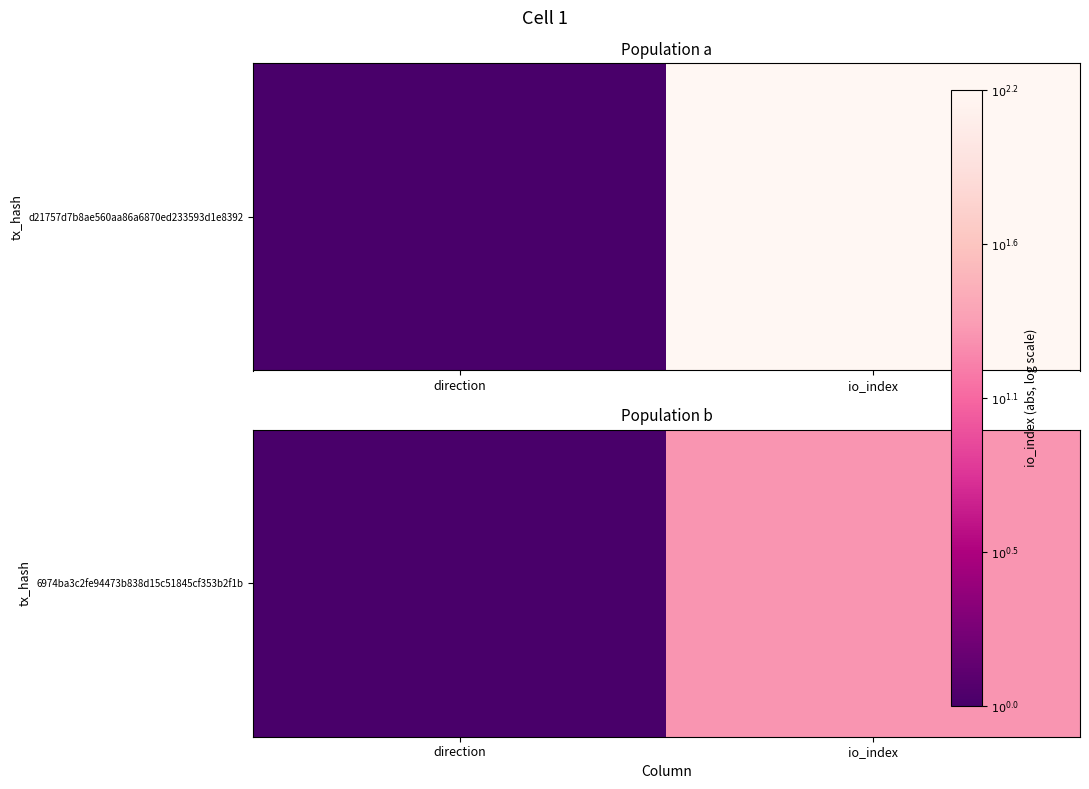

Where is the data nearest to the value 0?

direction